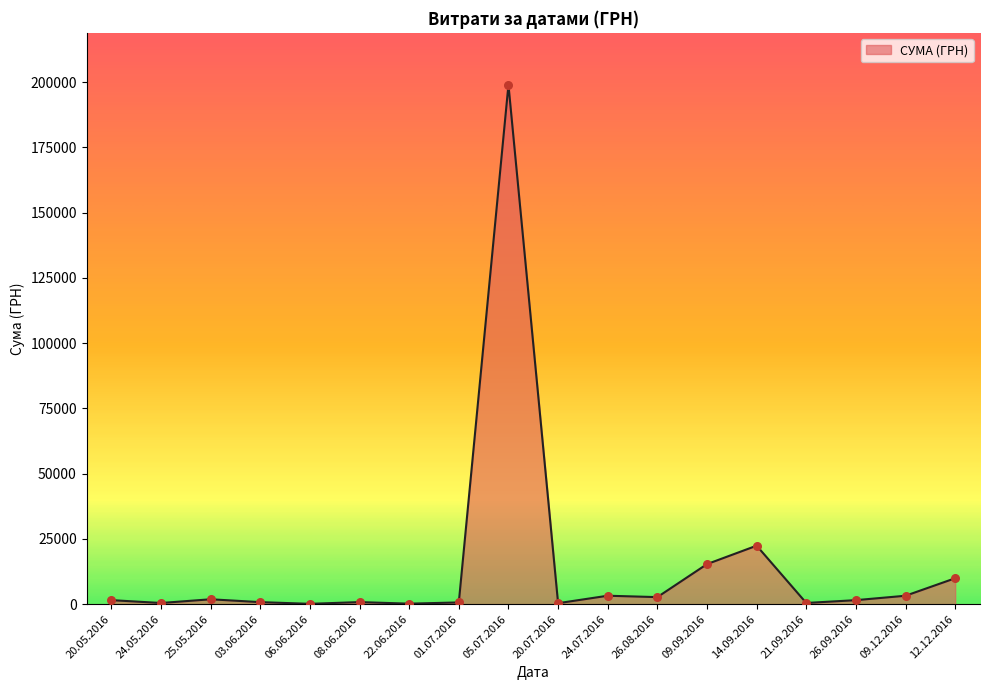

At which label is the value closest to 99560?

14.09.2016